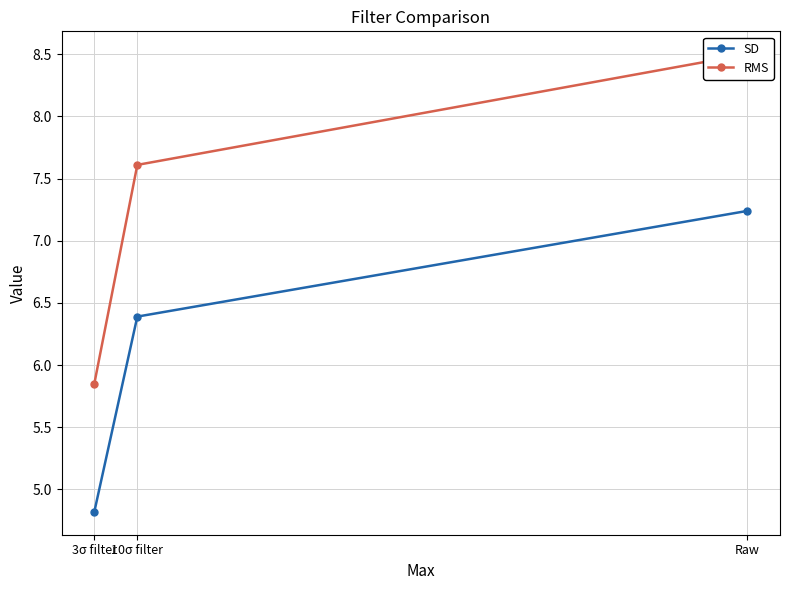

Reading left to right, transcribe all the data shown in this chart.

SD: Raw=7.2	10σ filter=6.4	3σ filter=4.8
RMS: Raw=8.5	10σ filter=7.6	3σ filter=5.8